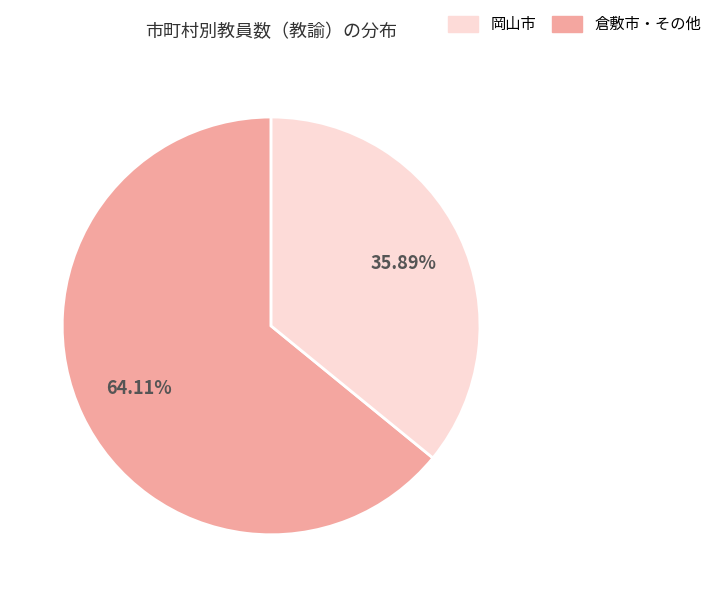

Is there any slice that represents more than half of the pie?

Yes